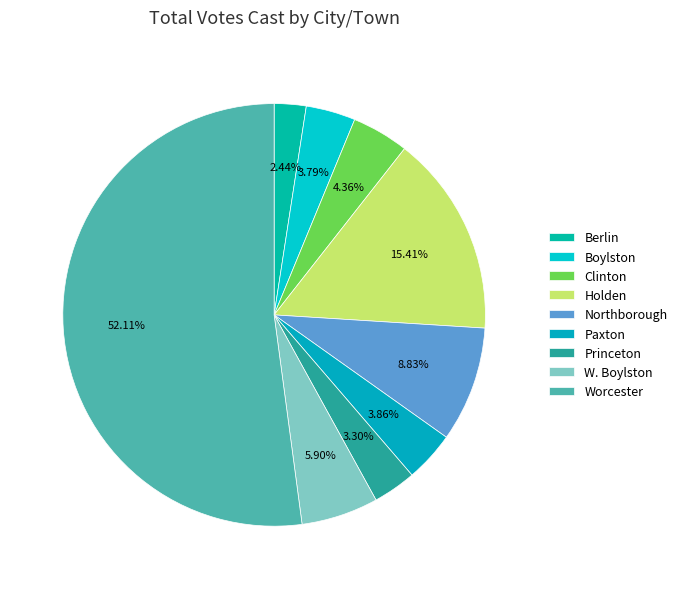

What percentage is the Boylston slice, to the nearest percent?

4%